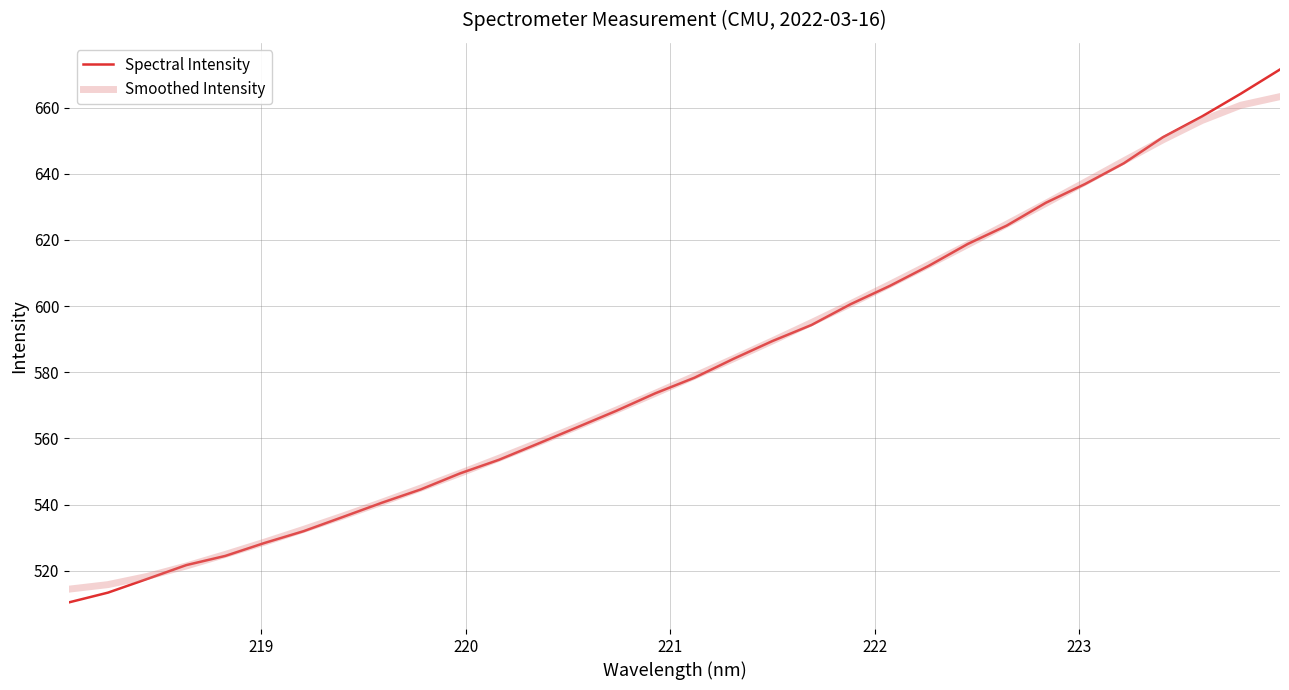

Does the chart have visible grid lines?

Yes